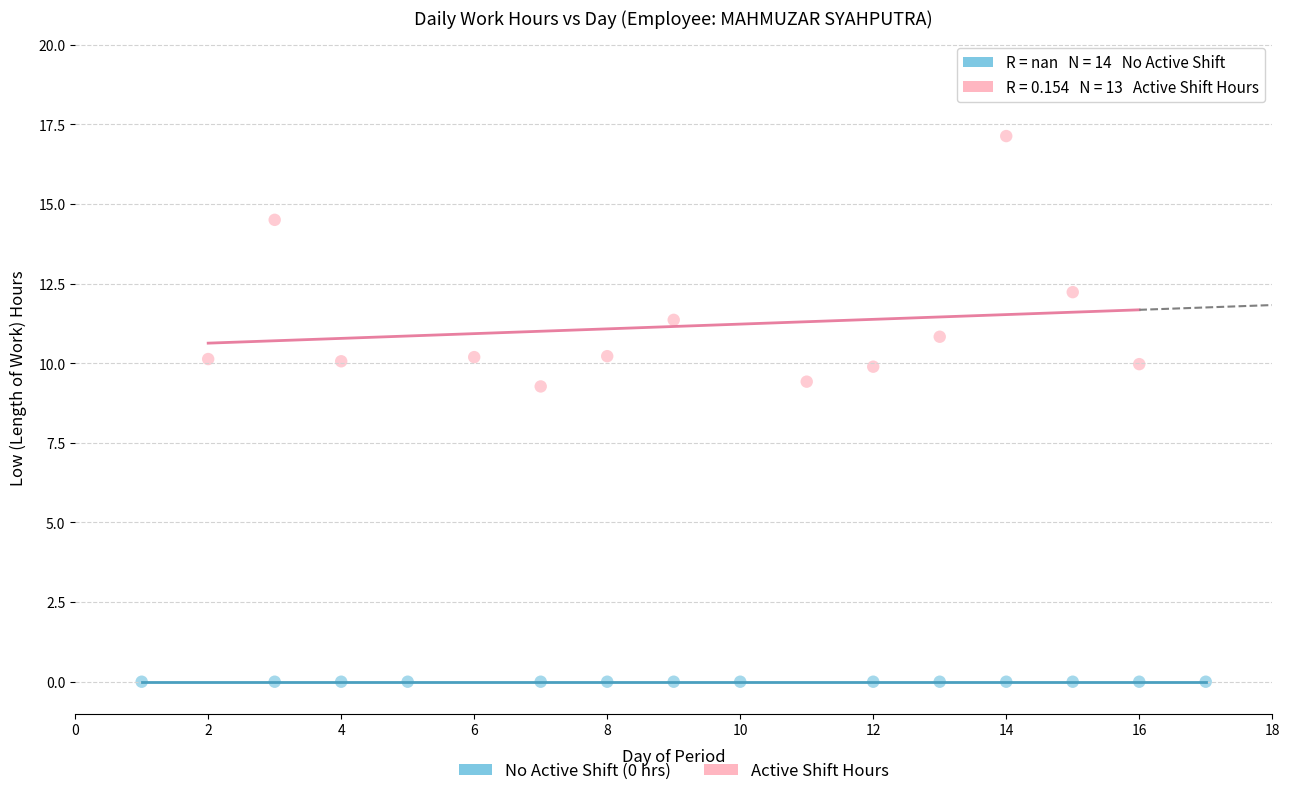

Which series contains the highest Y value?

Active Shift Hours